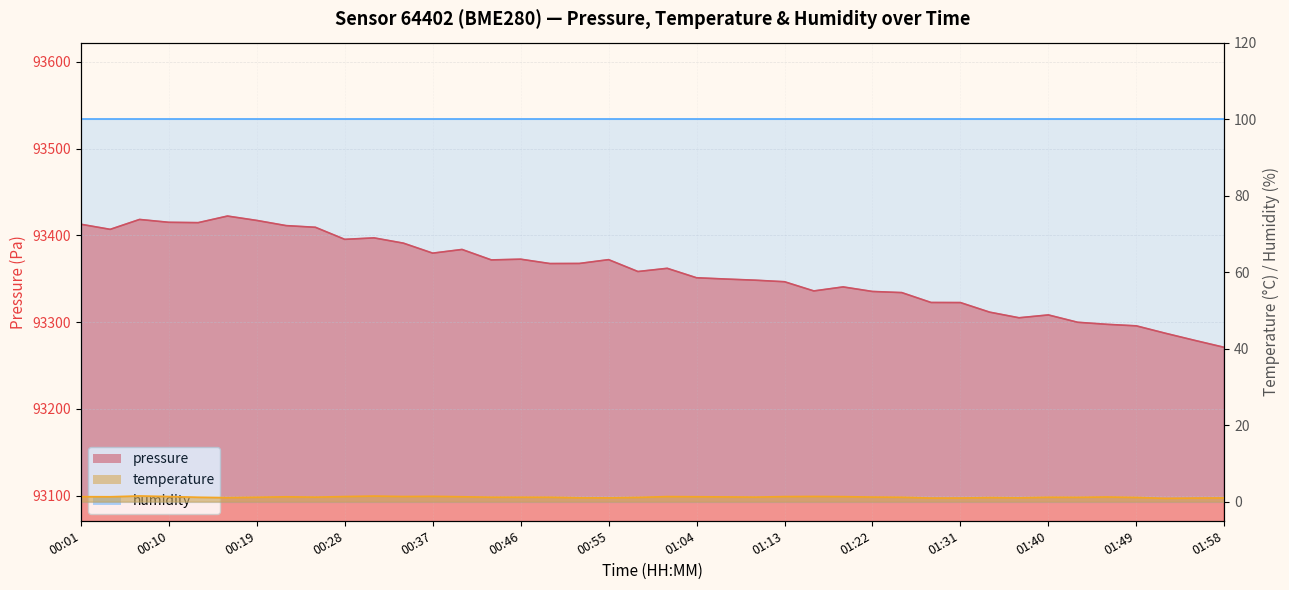

What is the total value across all series at 00:46?

93373.7